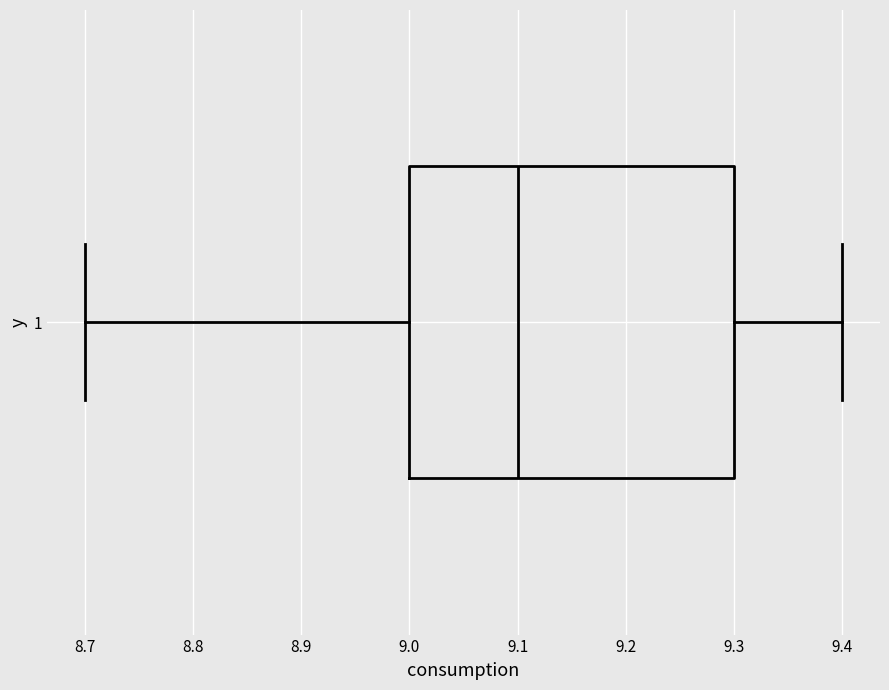

Where does the right whisker of the box at y = 1 end on the x-axis? The values are not printed on the chart, so give them approximately, as read against the axis.

9.4